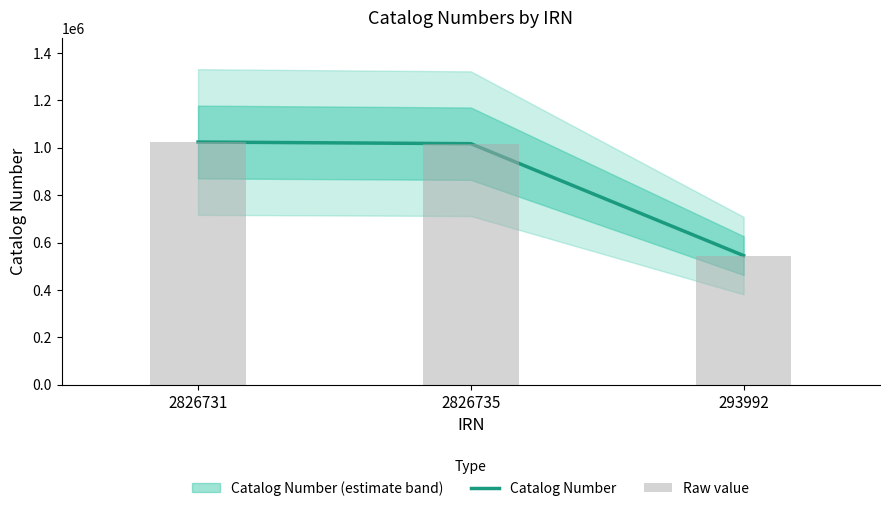

What is the sum of the Raw value values at 2826735 and 293992?

1561712